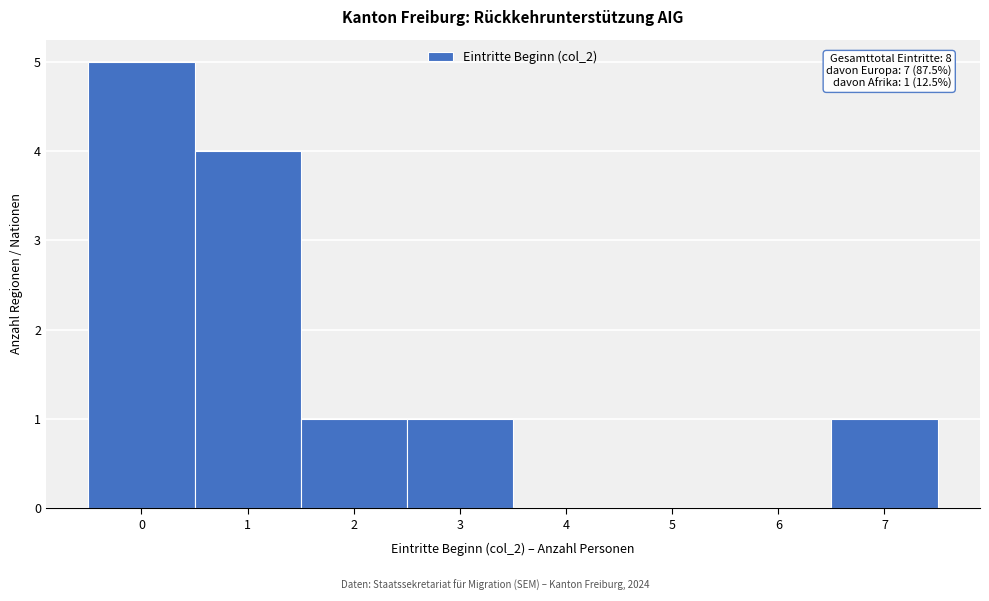

Reading right to left, extract all data points from this chart.

7=1	6=0	5=0	4=0	3=1	2=1	1=4	0=5